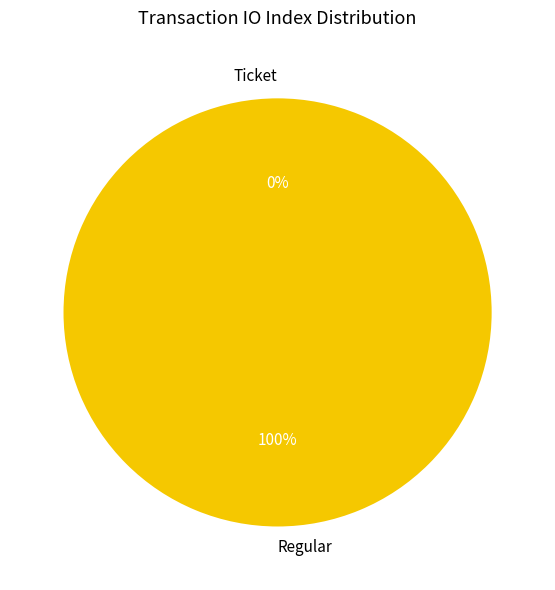

Which slice is the smallest?

Ticket